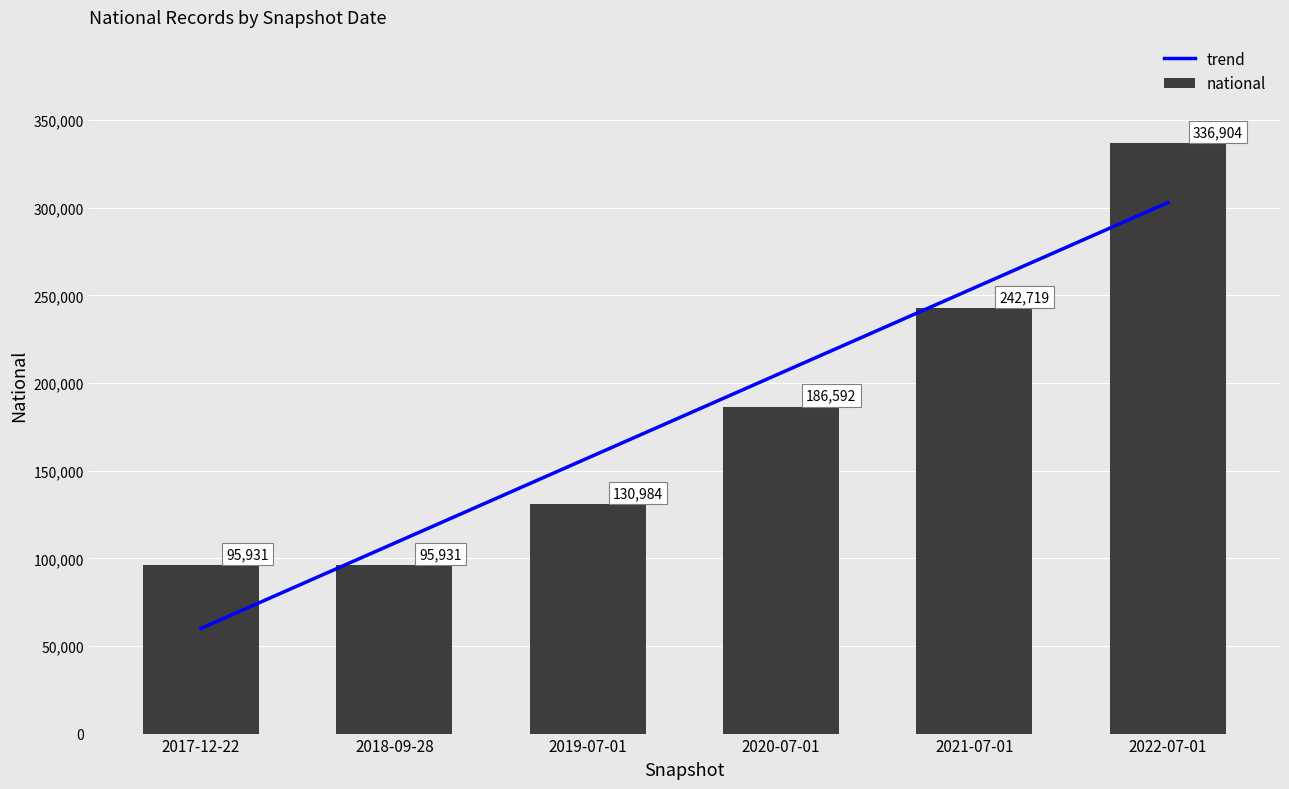

What is the ratio of the value at 2022-07-01 to the value at 2020-07-01?

1.8